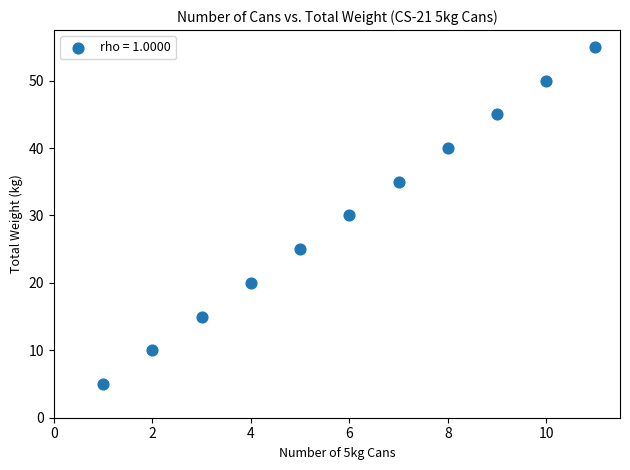

What is the average Y value?

30